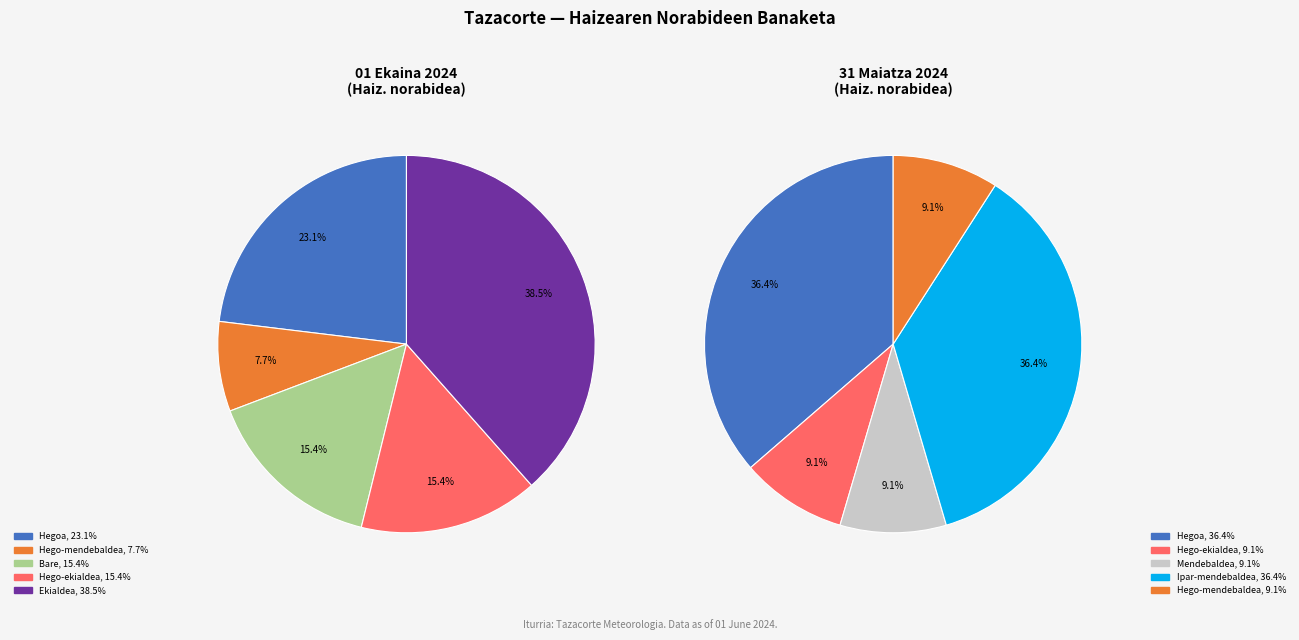

Do Ipar-mendebaldea and Ipar-mendebaldea together represent more than half of the pie?

No